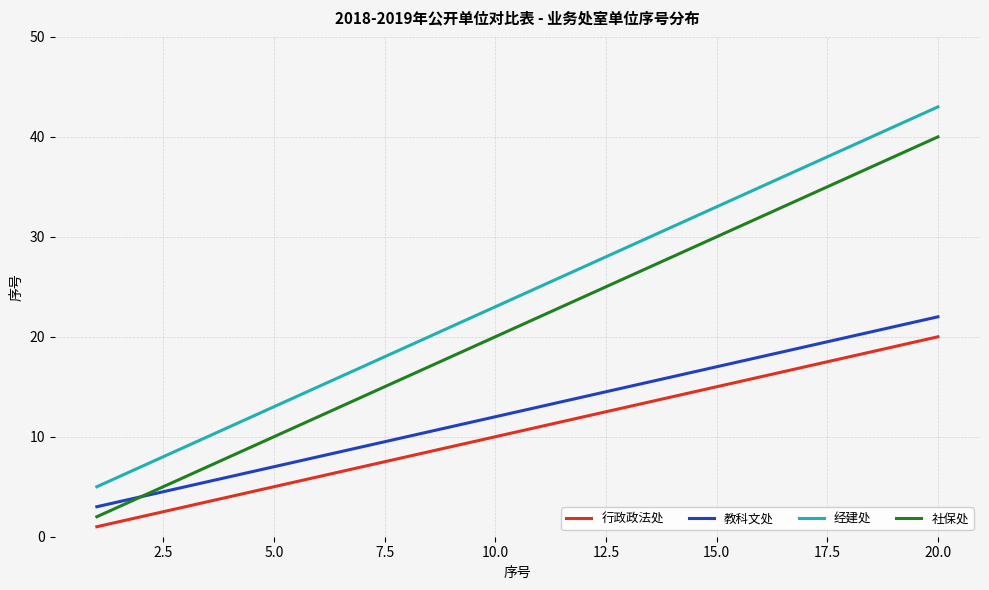

True or false: 经建处 and 教科文处 cross at least once.

False